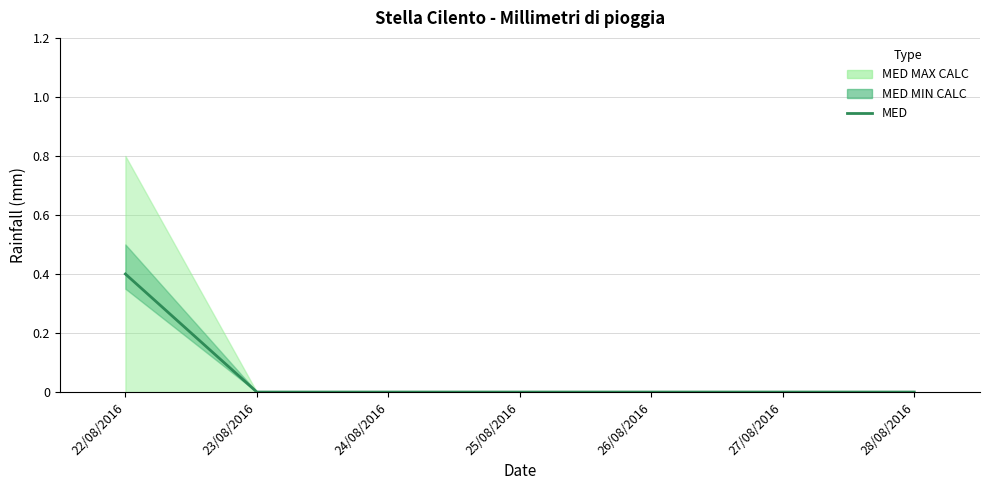

Does the chart have visible grid lines?

Yes